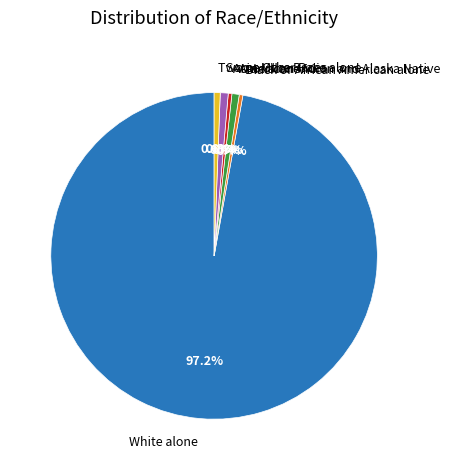

To the nearest percent, what is the difference between the largest and smallest slice percentages?

97%